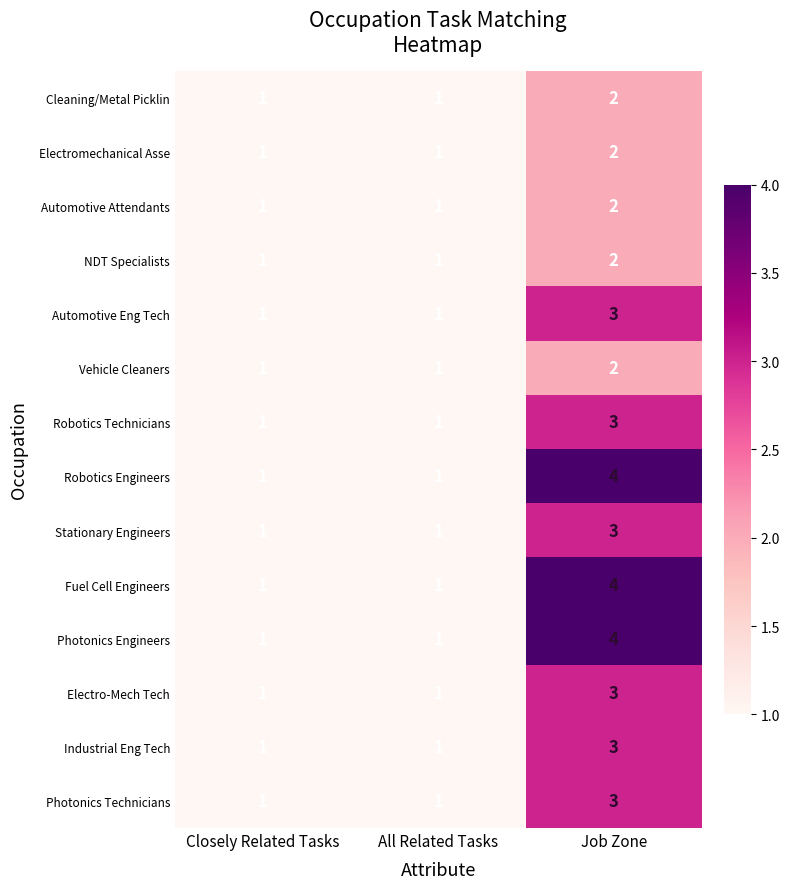

At which category is the sum across all series the highest?

Job Zone